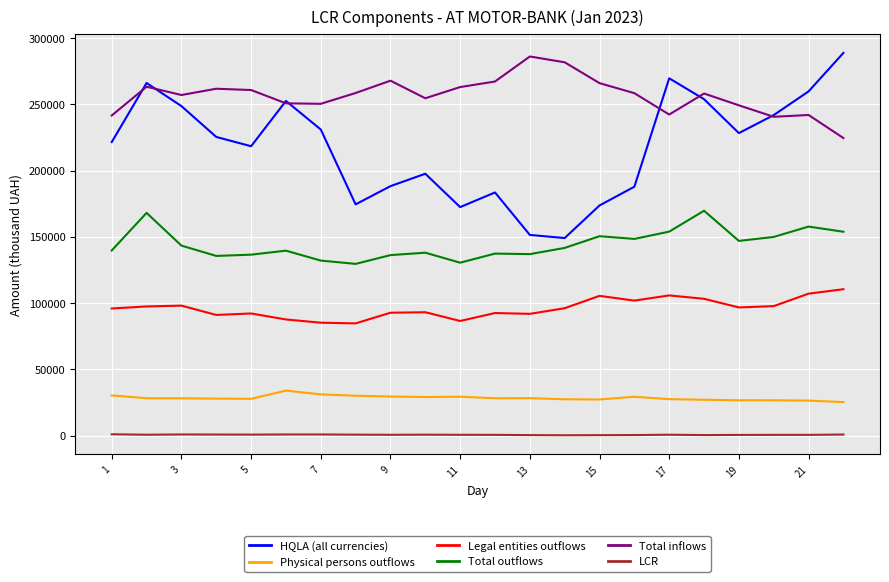

Which series has the largest total across all categories?

Total inflows